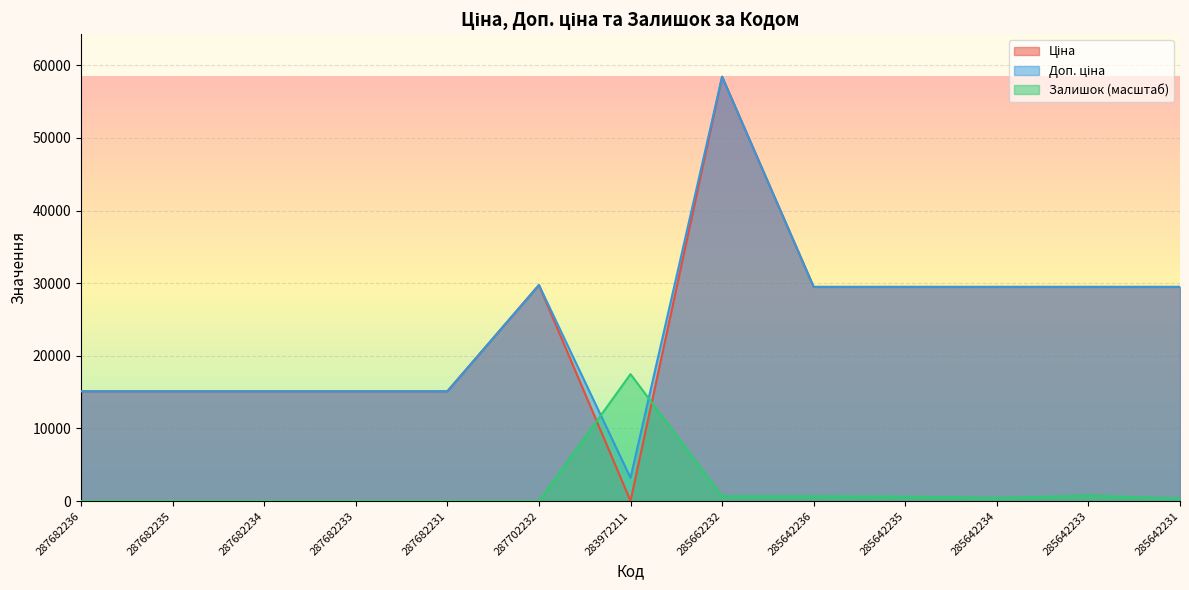

At 283972211, list the series in order from largest to smallest.

Залишок, Доп. ціна, Ціна